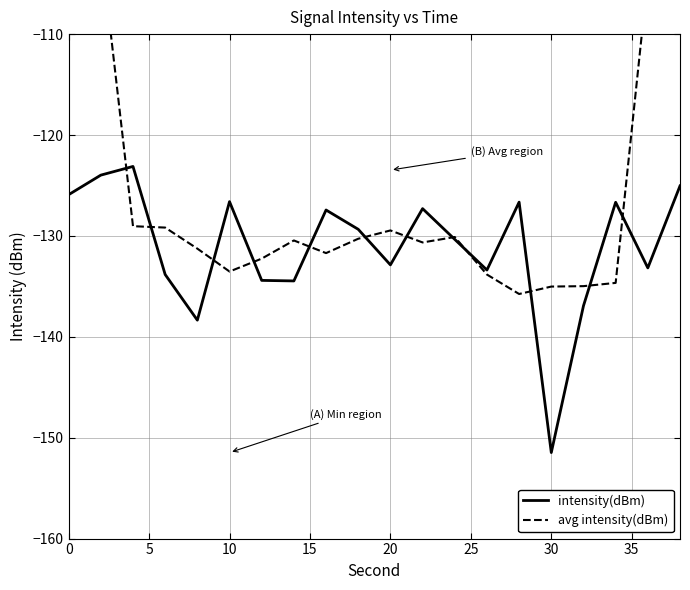

Is it true that intensity(dBm) equals -132.9 at 20?

True